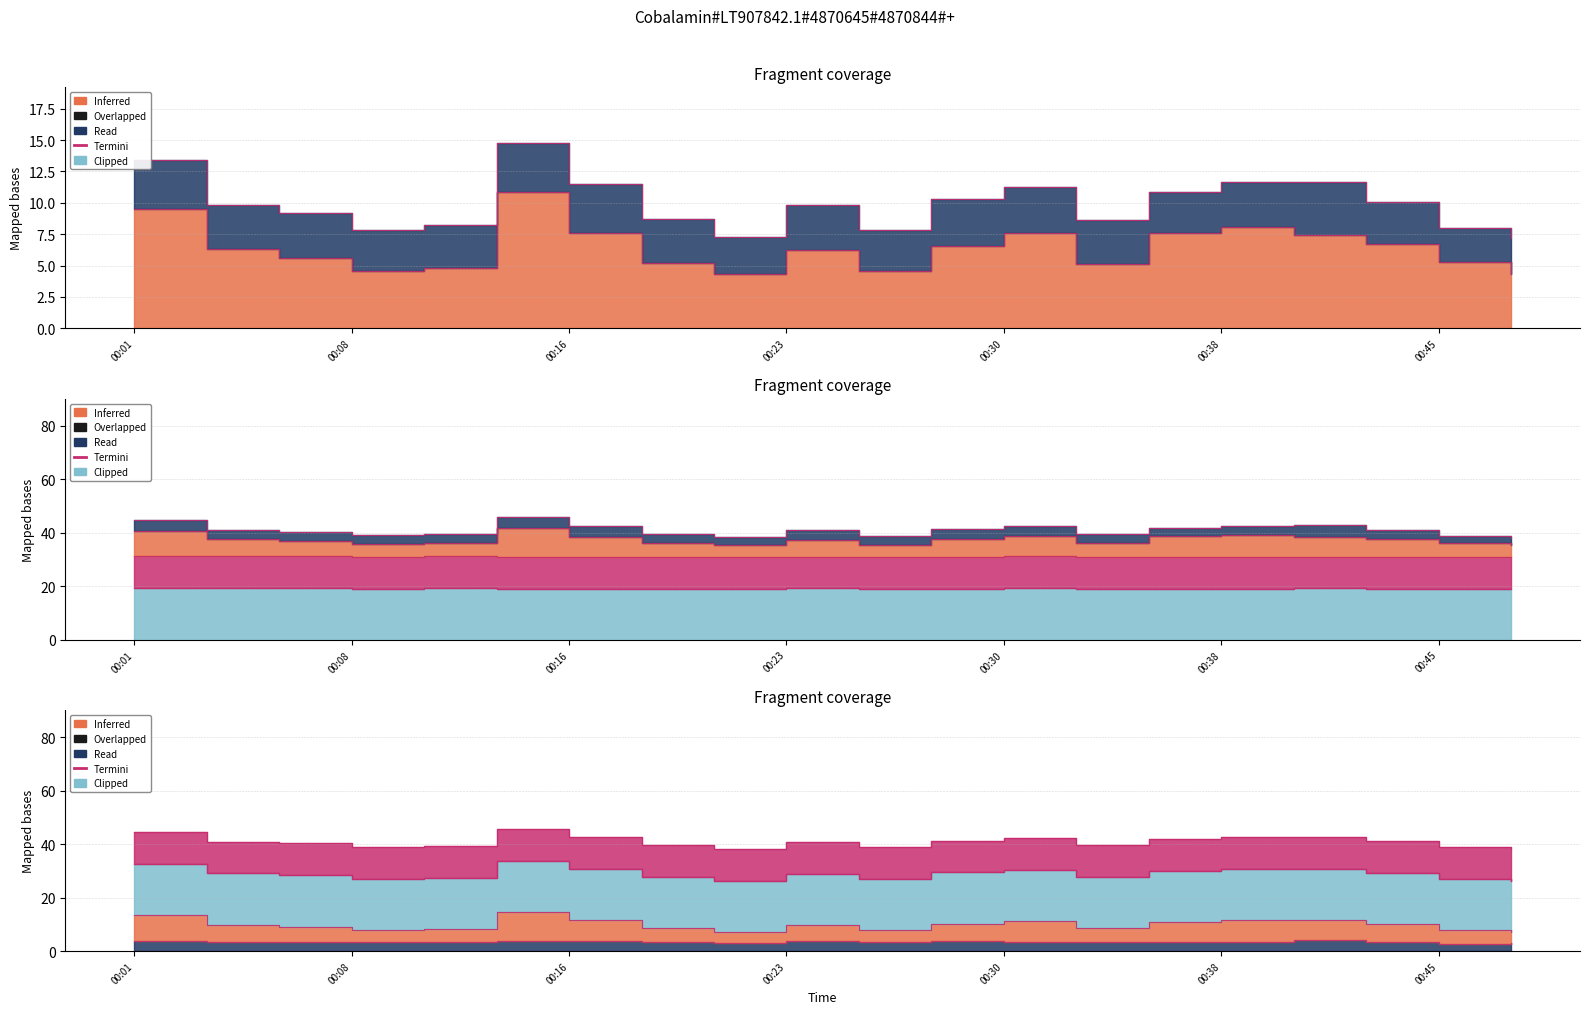

Where is the first local minimum for Humidity?

00:08